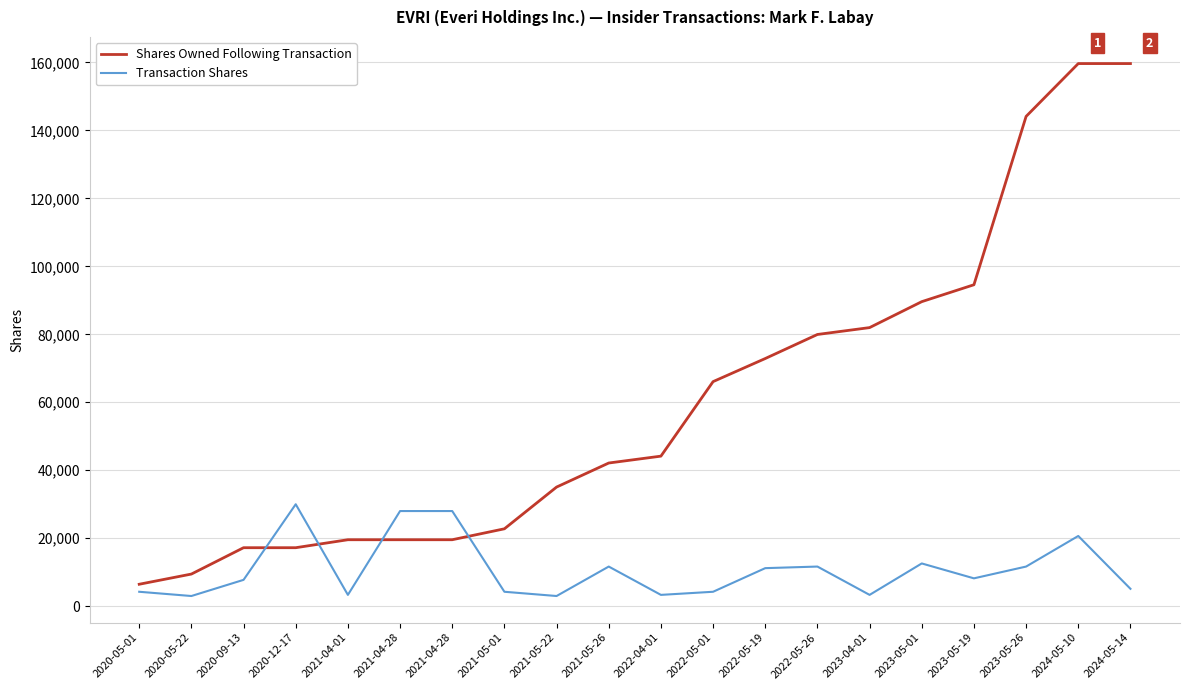

Between 2020-12-17 and 2023-05-26, which series saw the biggest shift?

Shares Owned Following Transaction